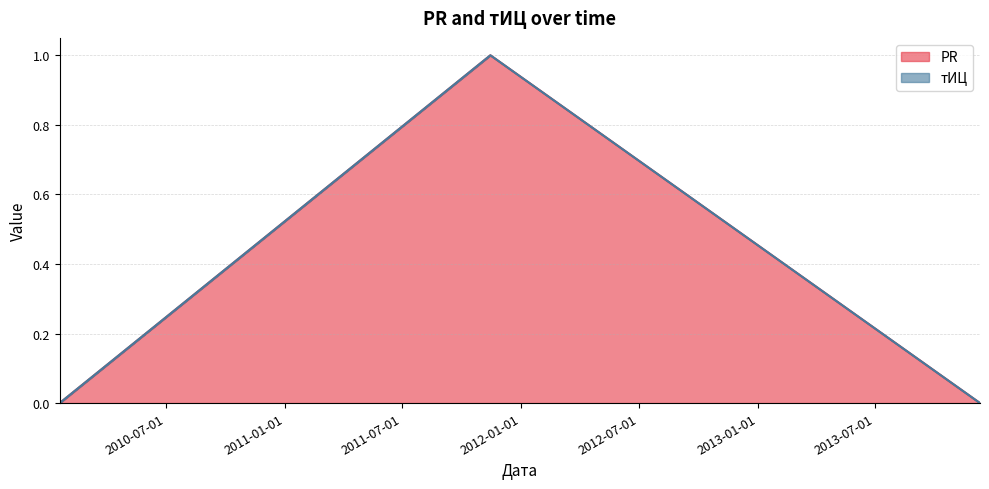

Reading right to left, extract all data points from this chart.

2013-12-10=0	2011-11-14=1	2010-01-17=0